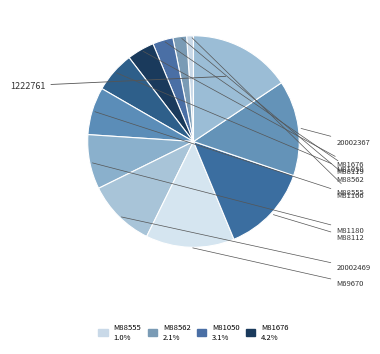

Which category has the smallest portion of the pie?

M88555